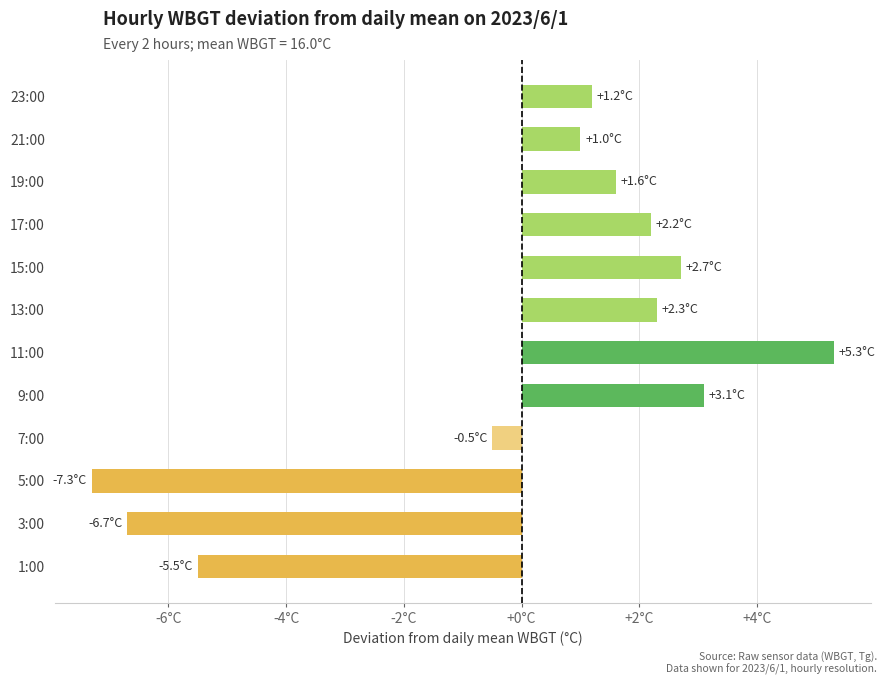

How many bars are there in total?

12